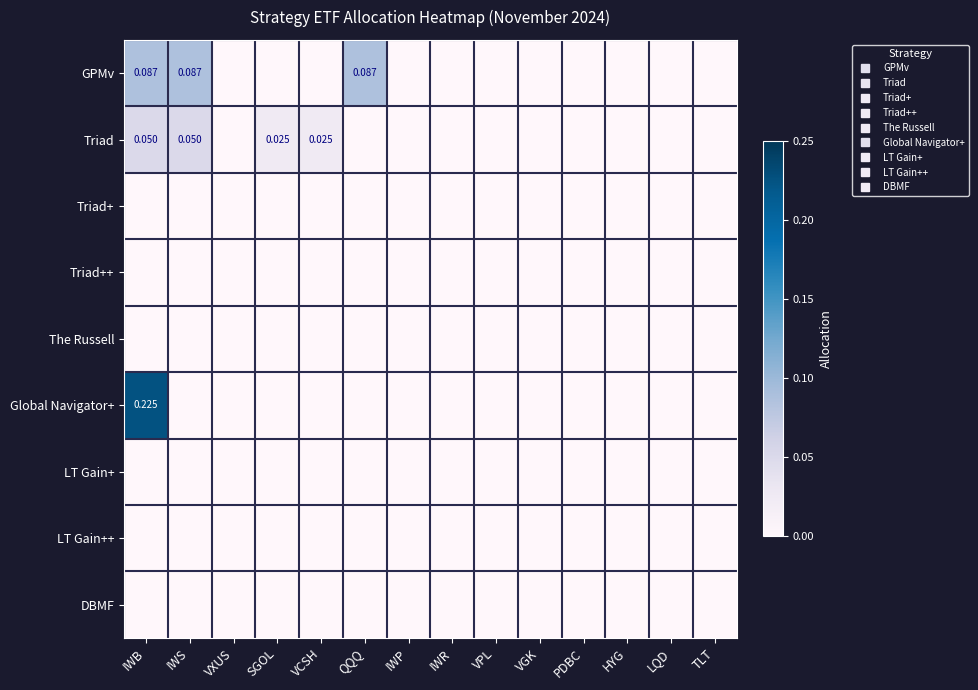

Where is Triad++ nearest to the value 0?

IWB